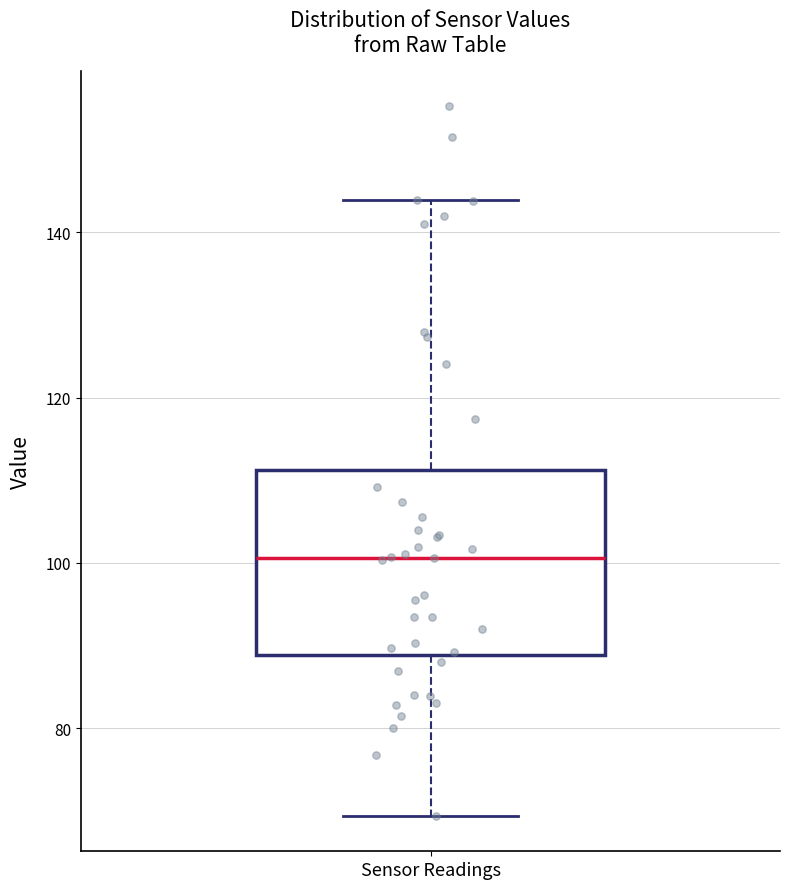

Where is the upper edge of the box for Sensor Readings on the y-axis? The values are not printed on the chart, so give them approximately, as read against the axis.

112